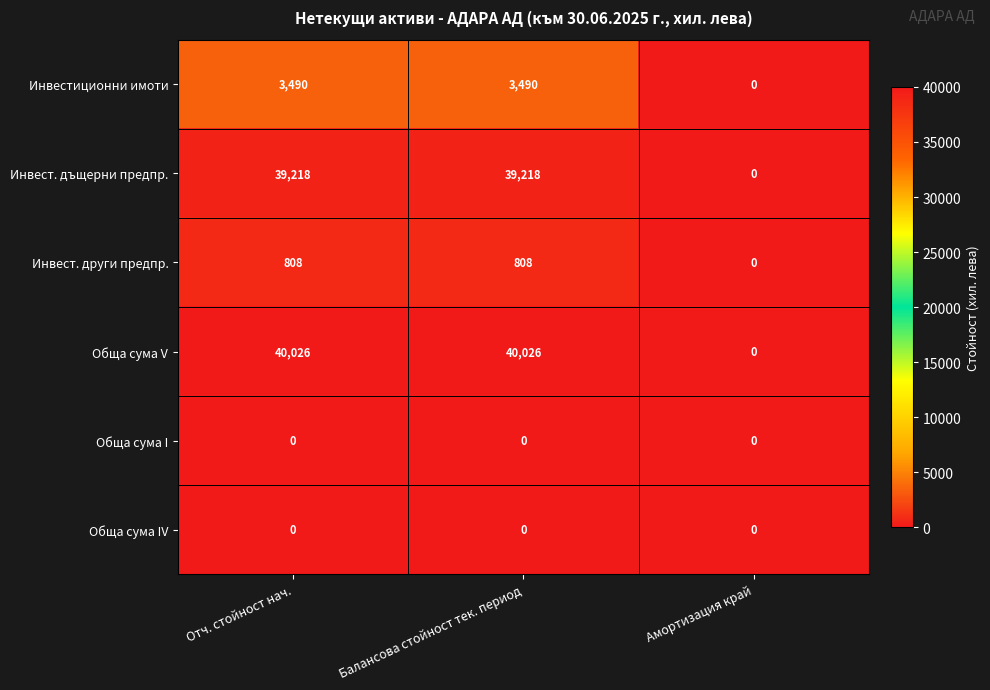

Which series changed the most between Балансова стойност тек. период and Амортизация край?

Обща сума V